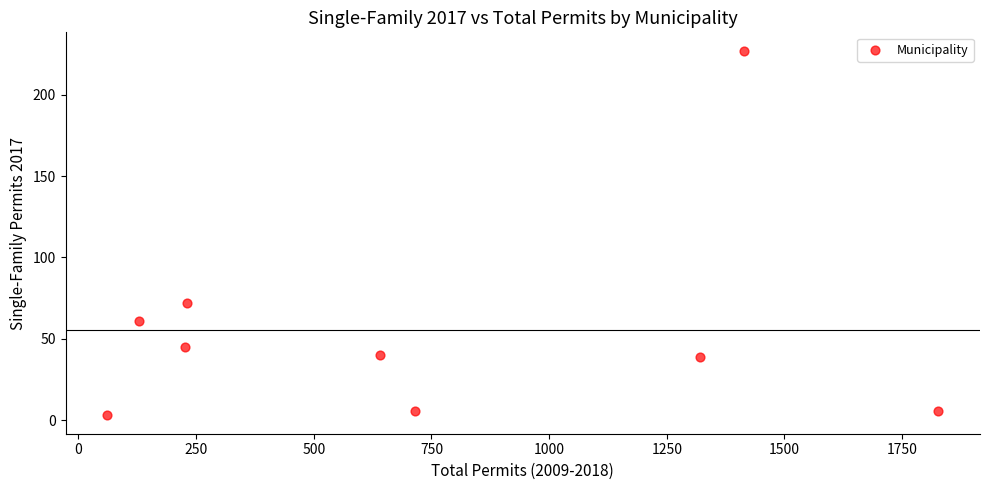

What Y value in the scatter plot is closest to 115?

72